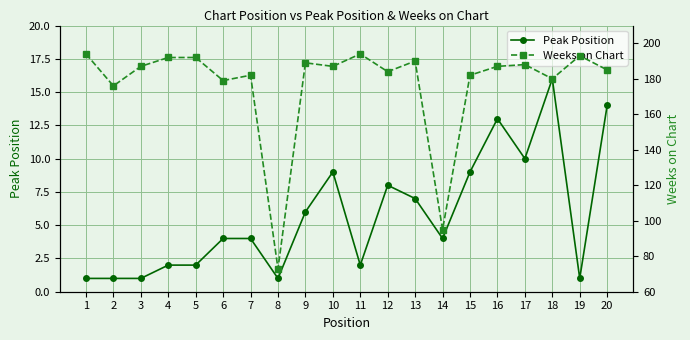

At 8, list the series in order from smallest to largest.

Peak Position, Weeks on Chart